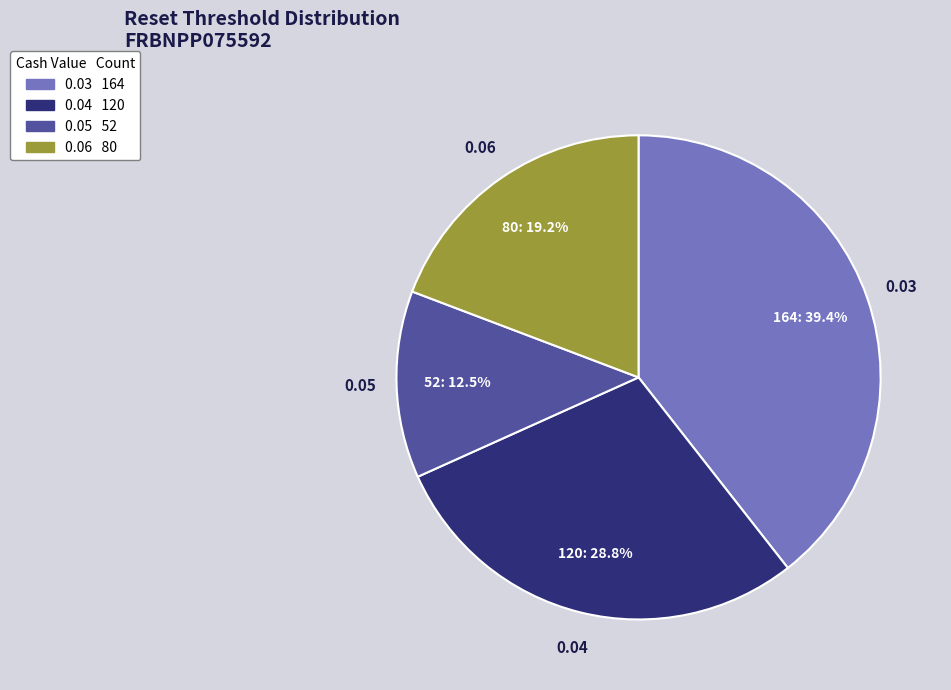

To the nearest percent, what portion does 0.03 represent?

39%